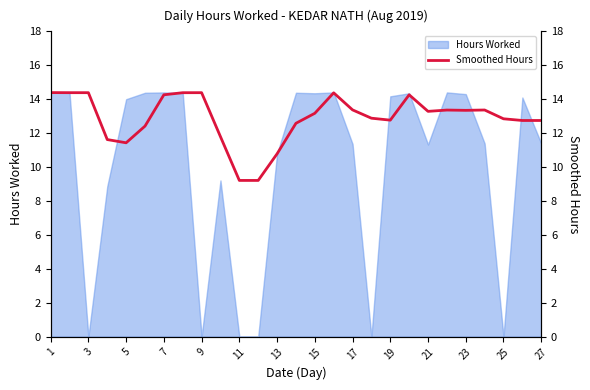

True or false: Hours Worked has a value of 14.4 at 1.

True